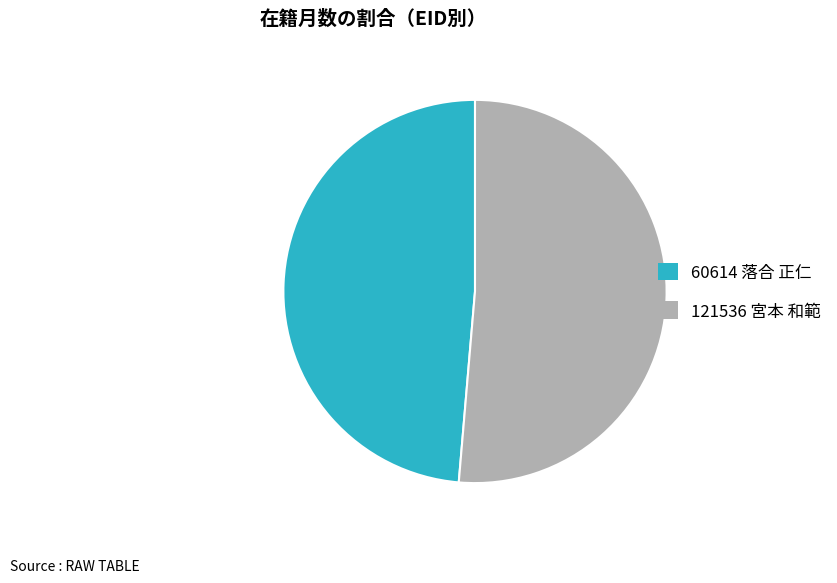

The 60614 落合 正仁 slice represents 49% of the pie. True or false?

True